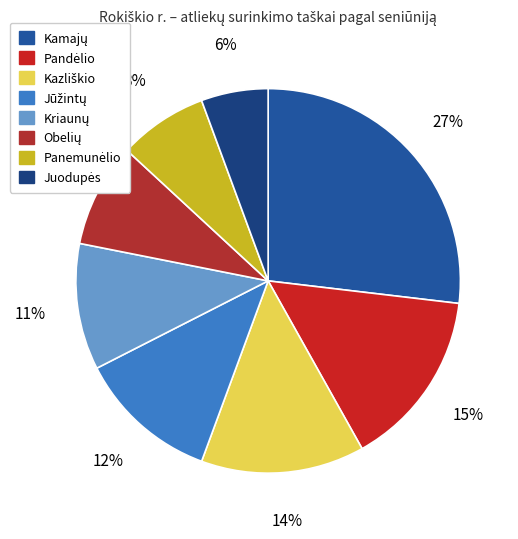

To the nearest percent, what portion does Jūžintų represent?

12%